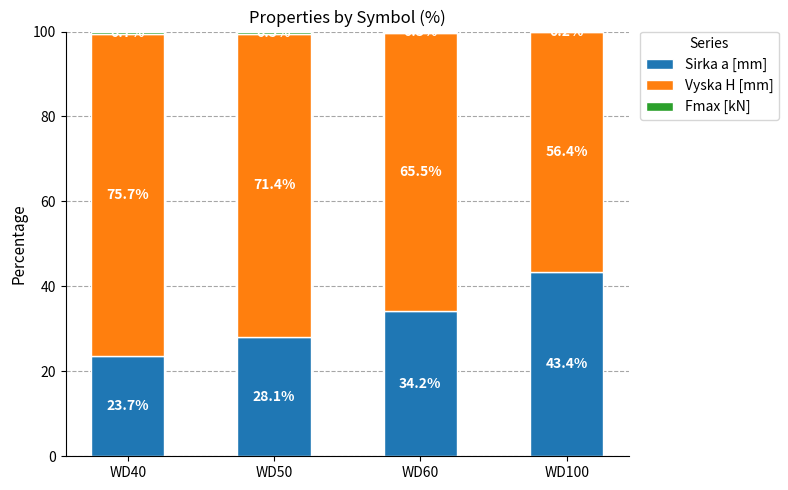

What is the total value across all series at WD60?

100.0